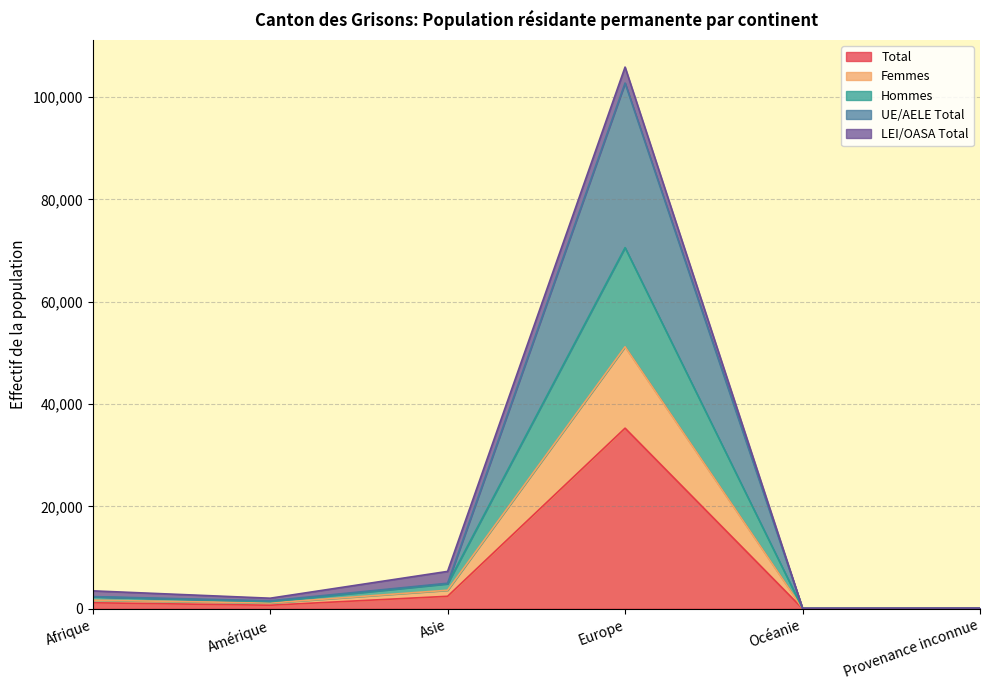

What is the highest value of the Total series?

35282